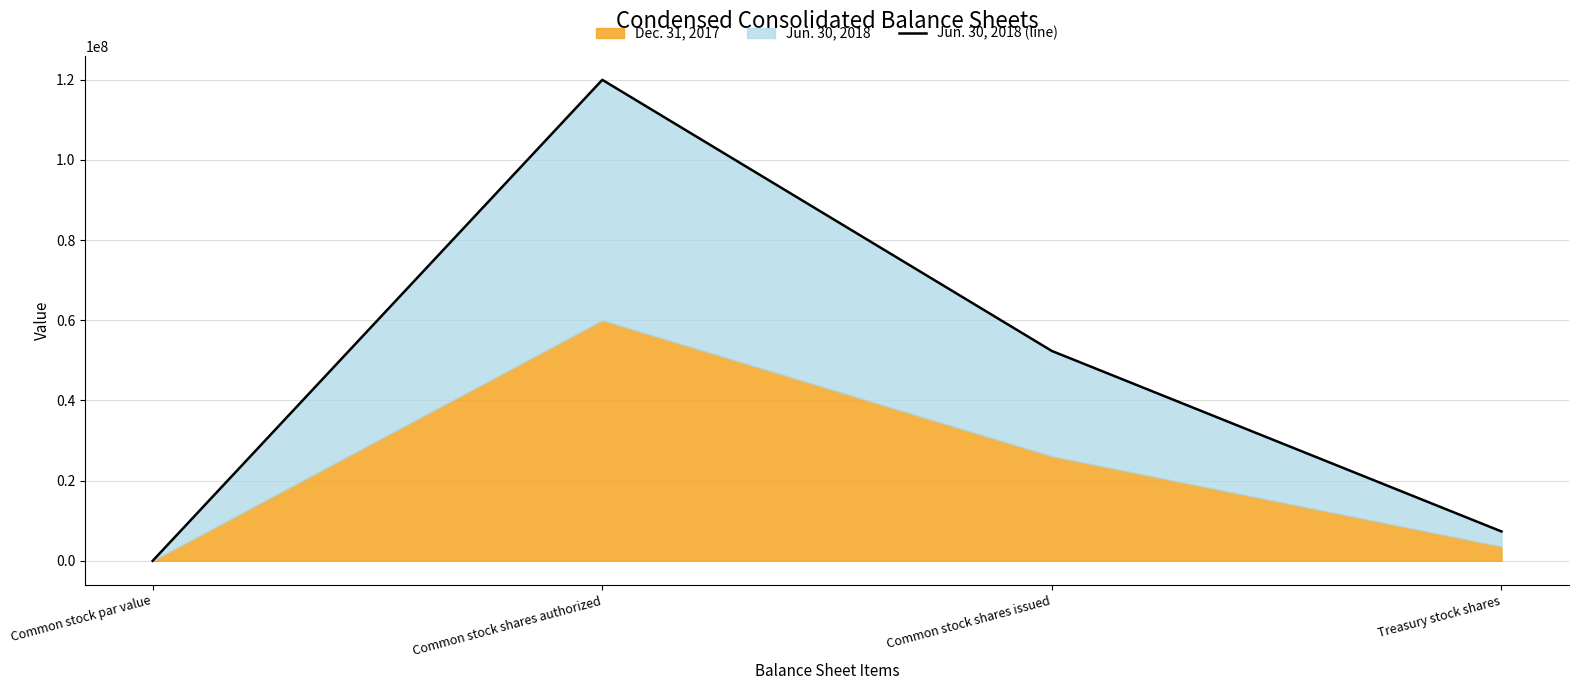

Does the chart have visible grid lines?

Yes